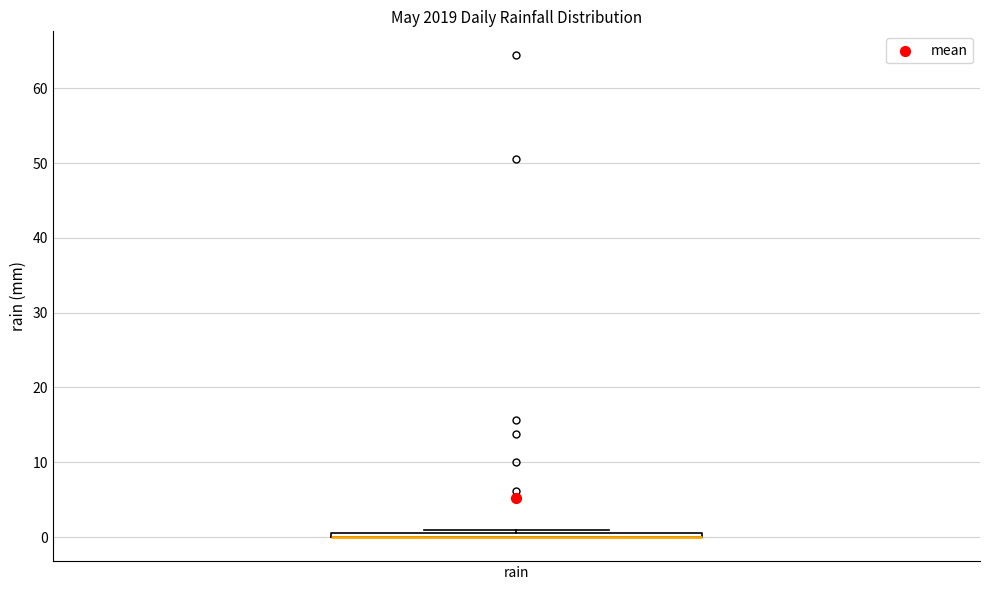

Where is the lower edge of the box for rain on the y-axis? The values are not printed on the chart, so give them approximately, as read against the axis.

0